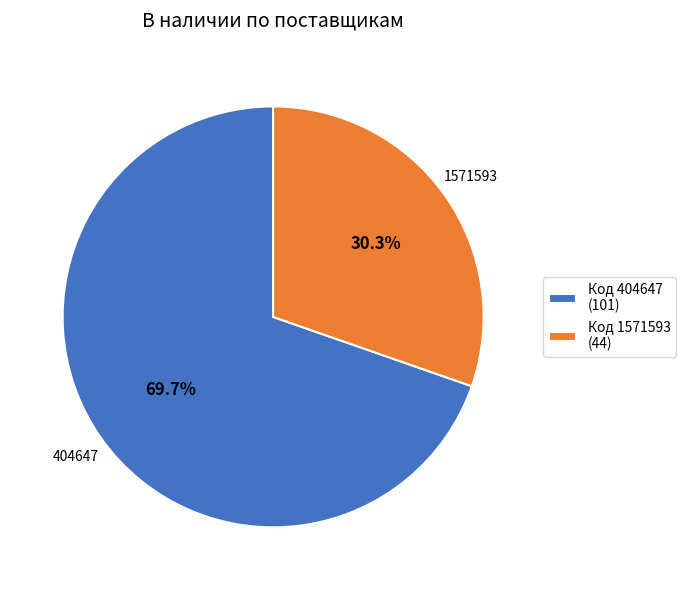

To the nearest percent, what is the combined percentage of 1571593 and 404647?

100%